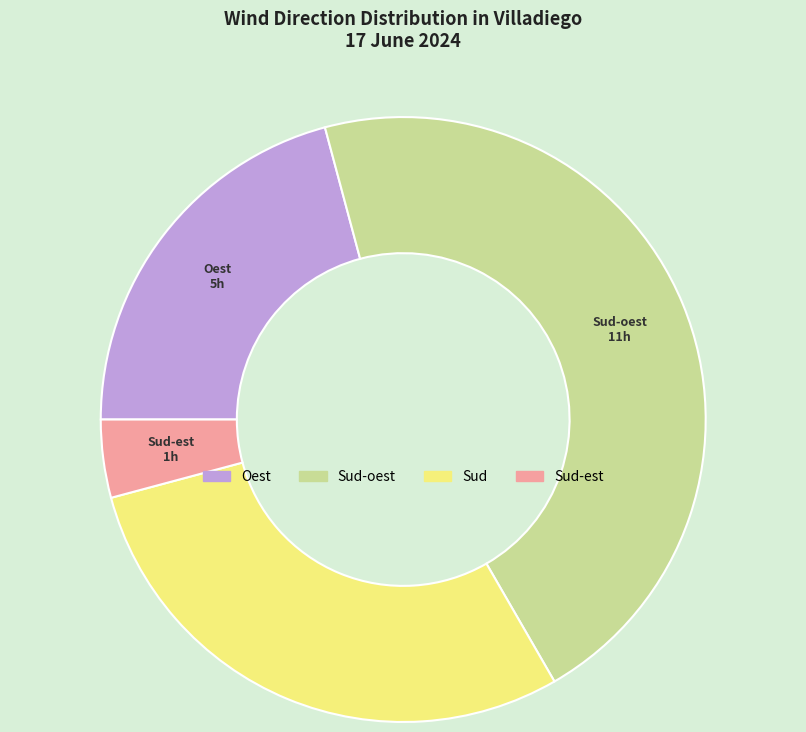

Is there any slice that represents more than half of the pie?

No